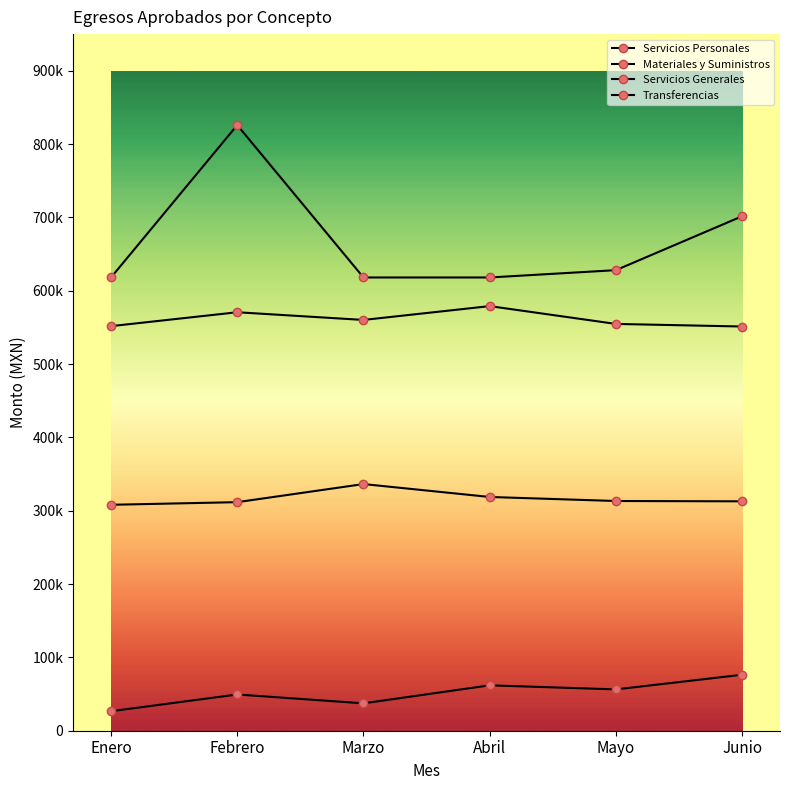

Reading left to right, transcribe all the data shown in this chart.

Servicios Personales: Enero=618107	Febrero=825937	Marzo=618107	Abril=618107	Mayo=628107	Junio=701640
Materiales y Suministros: Enero=551758	Febrero=570688	Marzo=560201	Abril=579057	Mayo=554766	Junio=551243
Servicios Generales: Enero=308117	Febrero=311696	Marzo=336372	Abril=318780	Mayo=313267	Junio=312836
Transferencias: Enero=26573	Febrero=49415	Marzo=37336	Abril=61884	Mayo=56360	Junio=76312